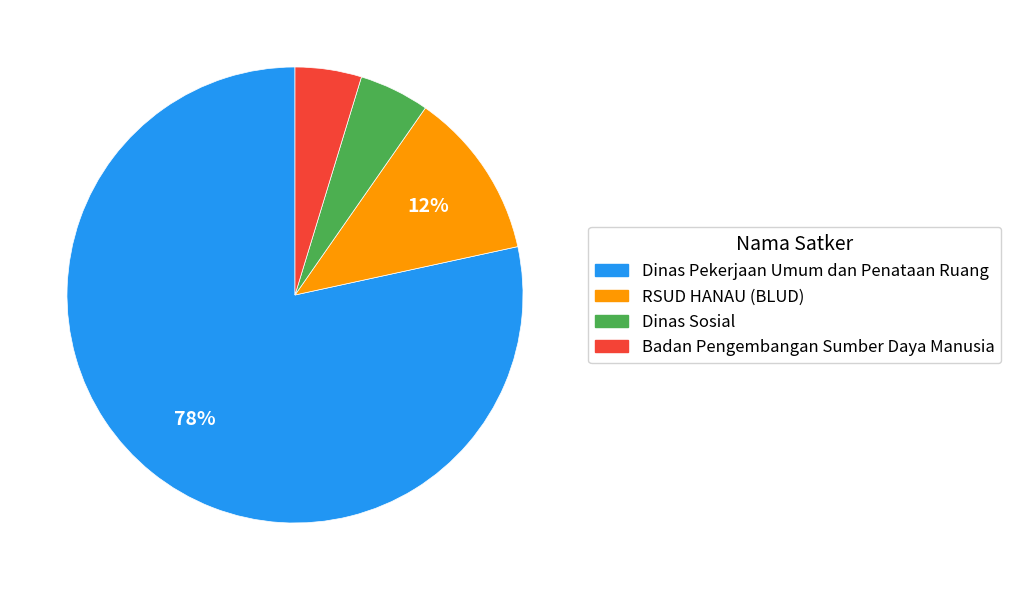

To the nearest percent, what portion does Dinas Sosial represent?

5%